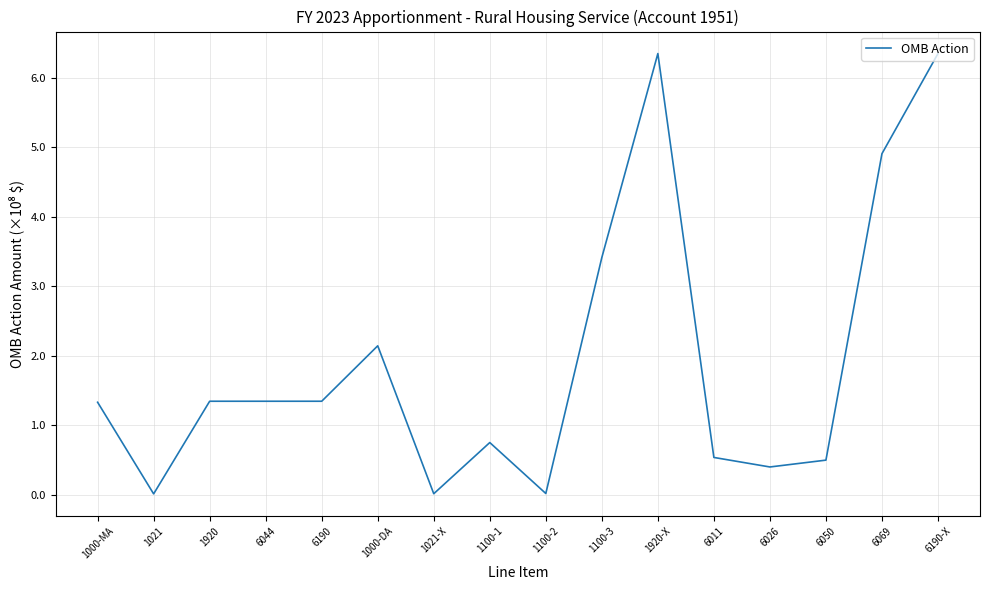

What is the maximum value shown in the chart?

634935069